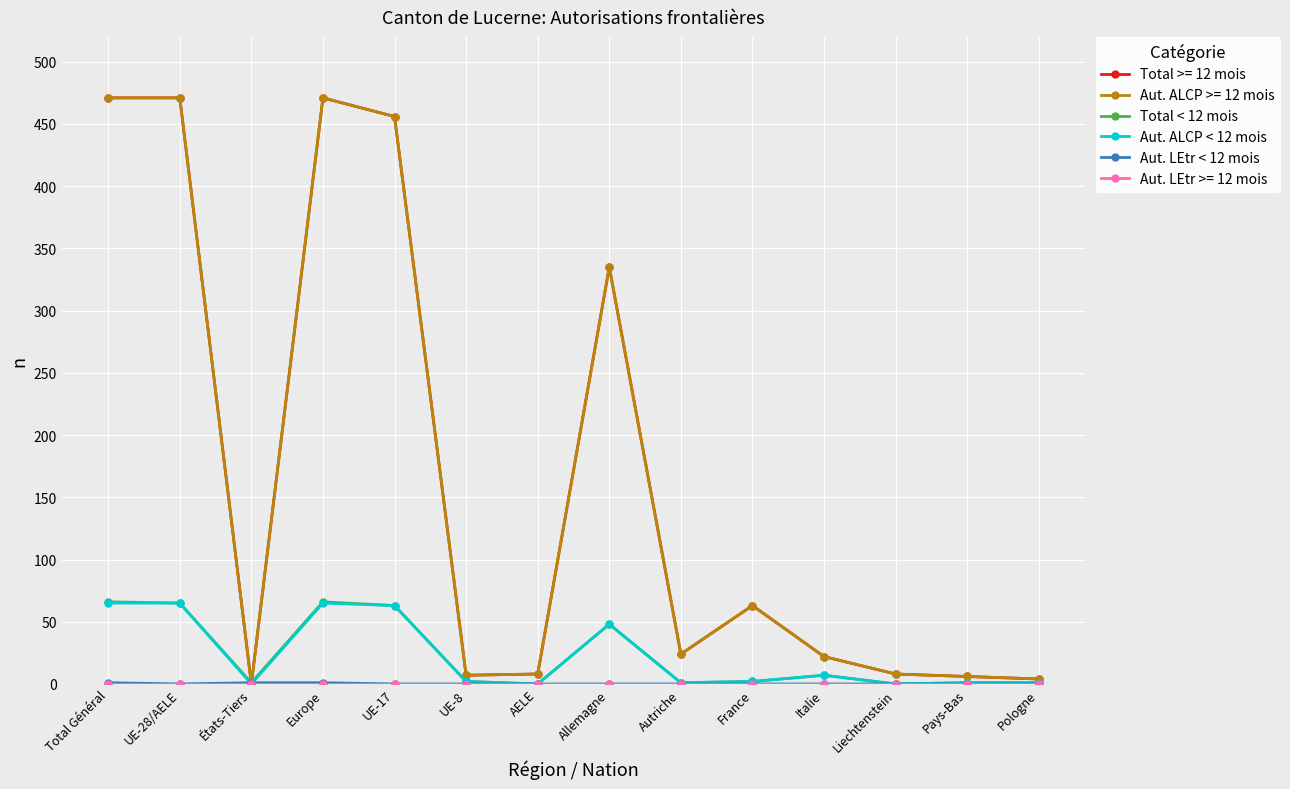

Reading left to right, extract all data points from this chart.

Total < 12 mois: 66	65	1	66	63	2	0	48	1	2	7	0	1	1
Aut. ALCP < 12 mois: 65	65	0	65	63	2	0	48	1	2	7	0	1	1
Aut. LEtr < 12 mois: 1	0	1	1	0	0	0	0	0	0	0	0	0	0